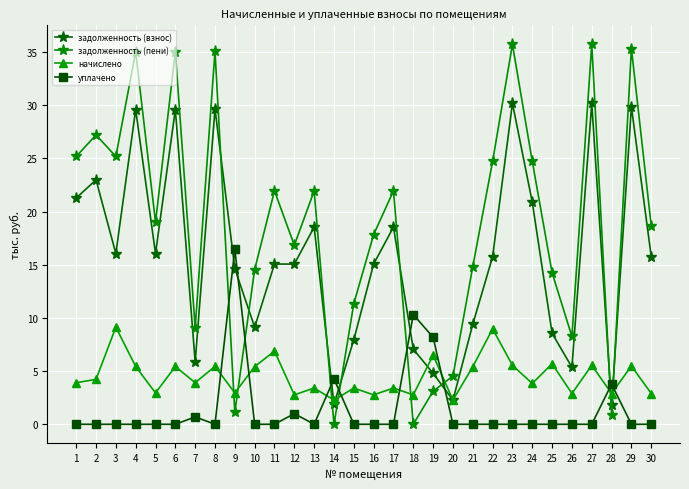

Which series has the largest range (max minus min)?

задолженность (пени)